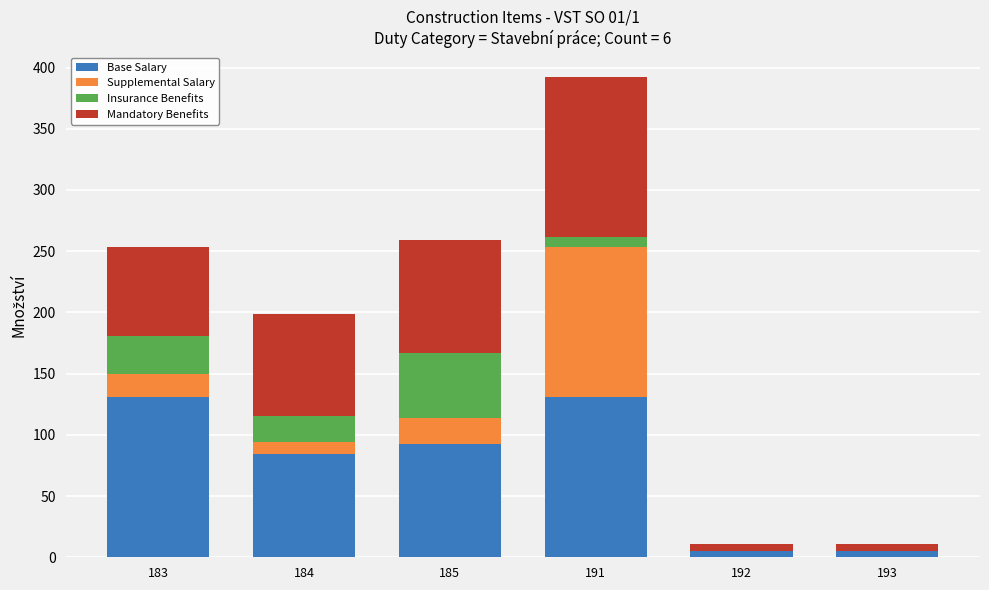

What is the sum of the Base Salary values at 184 and 183?

214.8